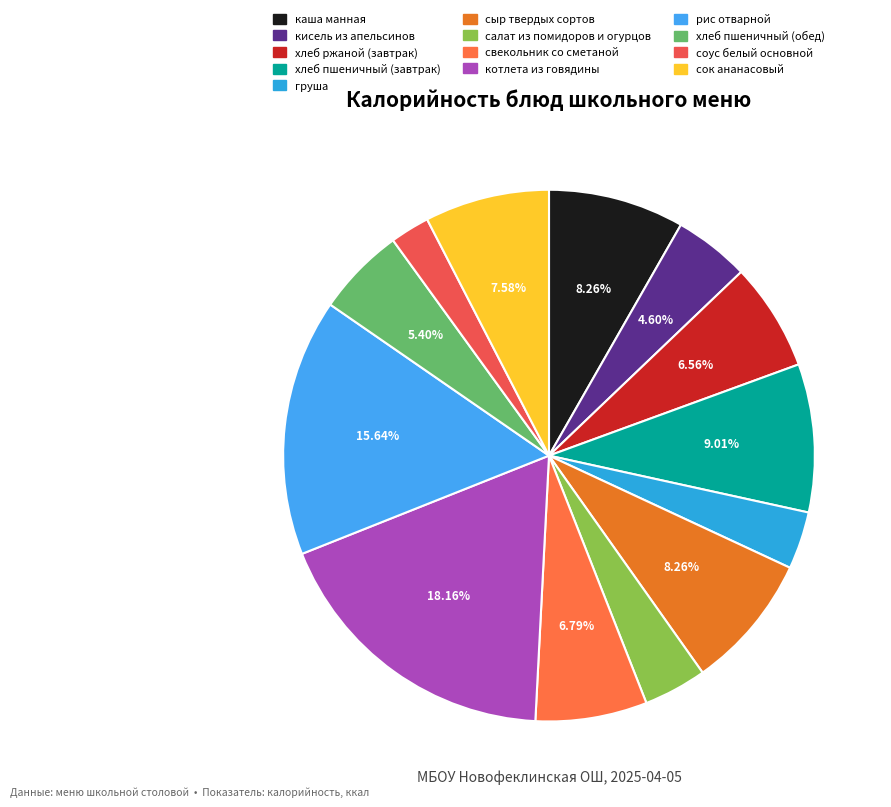

To the nearest percent, what is the difference between the груша and рис отварной slice percentages?

12%